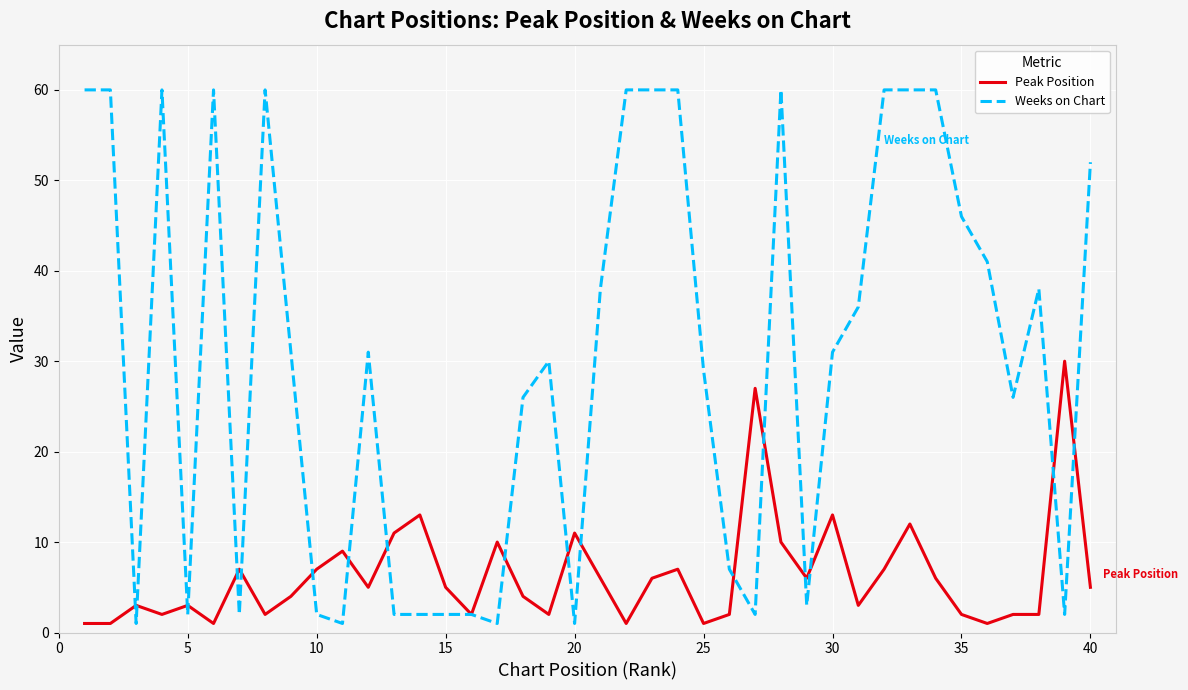

Which series has the largest range (max minus min)?

Weeks on Chart